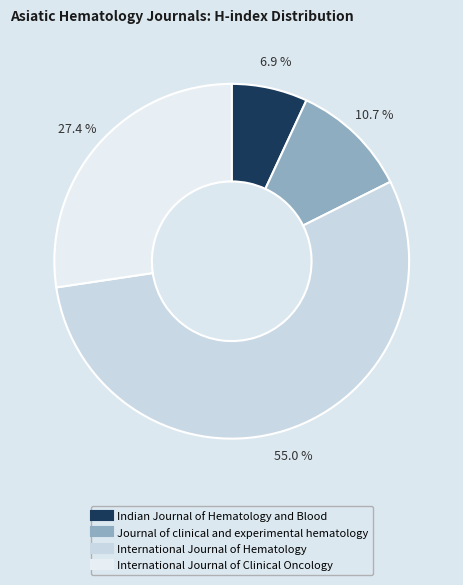

The Indian Journal of Hematology and Blood slice represents 7% of the pie. True or false?

True